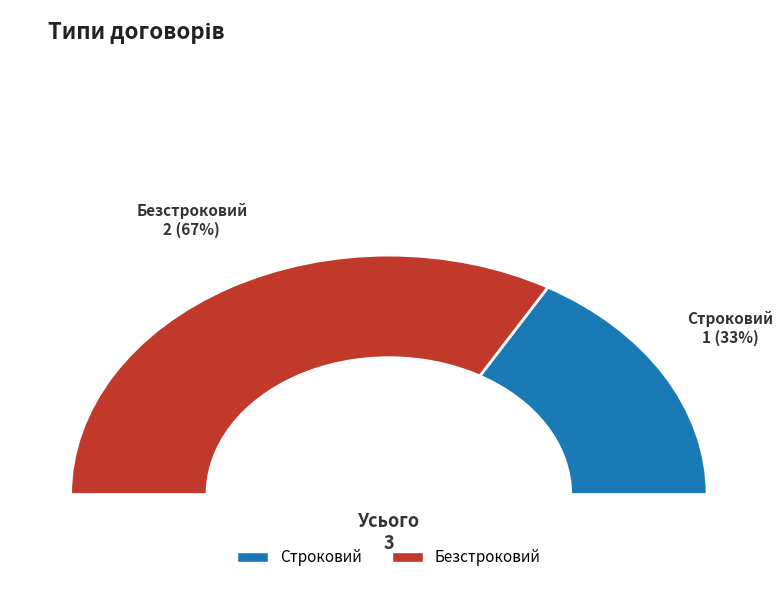

How many segments does this pie chart have?

2